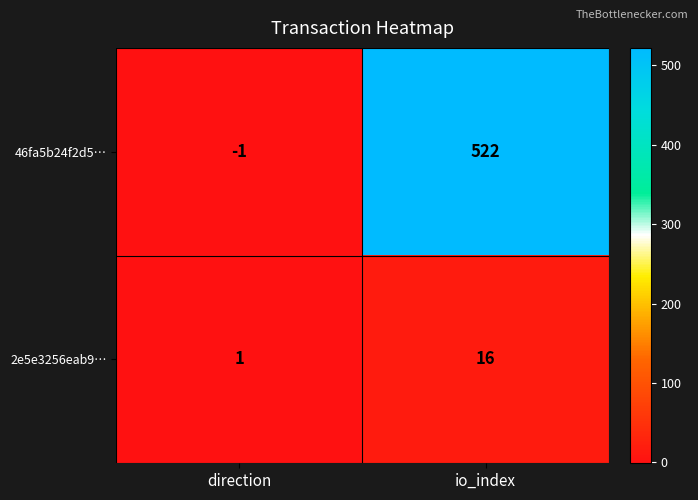

Reading right to left, what are all the values shown in this chart?

46fa5b24f2d5…: 522	-1
2e5e3256eab9…: 16	1